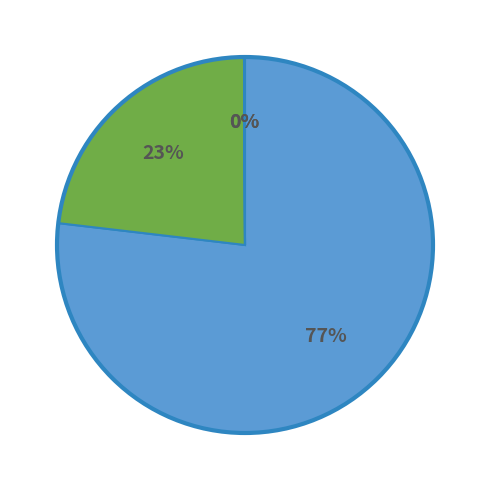

To the nearest percent, what is the difference between the largest and smallest slice percentages?

77%